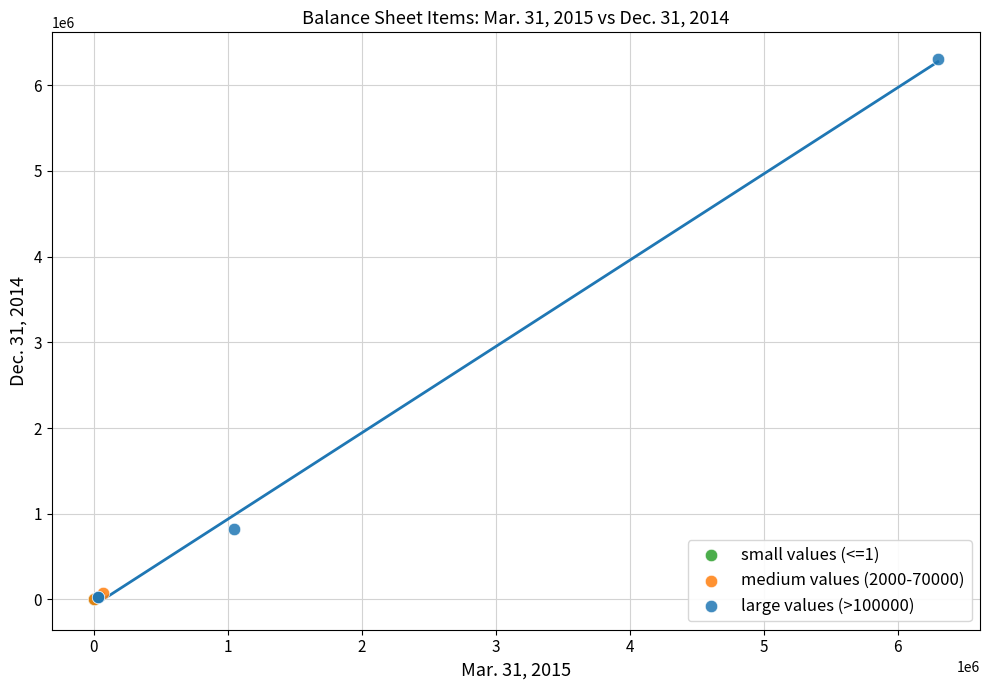

What are all the series names shown in the legend?

small values (<=1), medium values (2000-70000), large values (>100000)